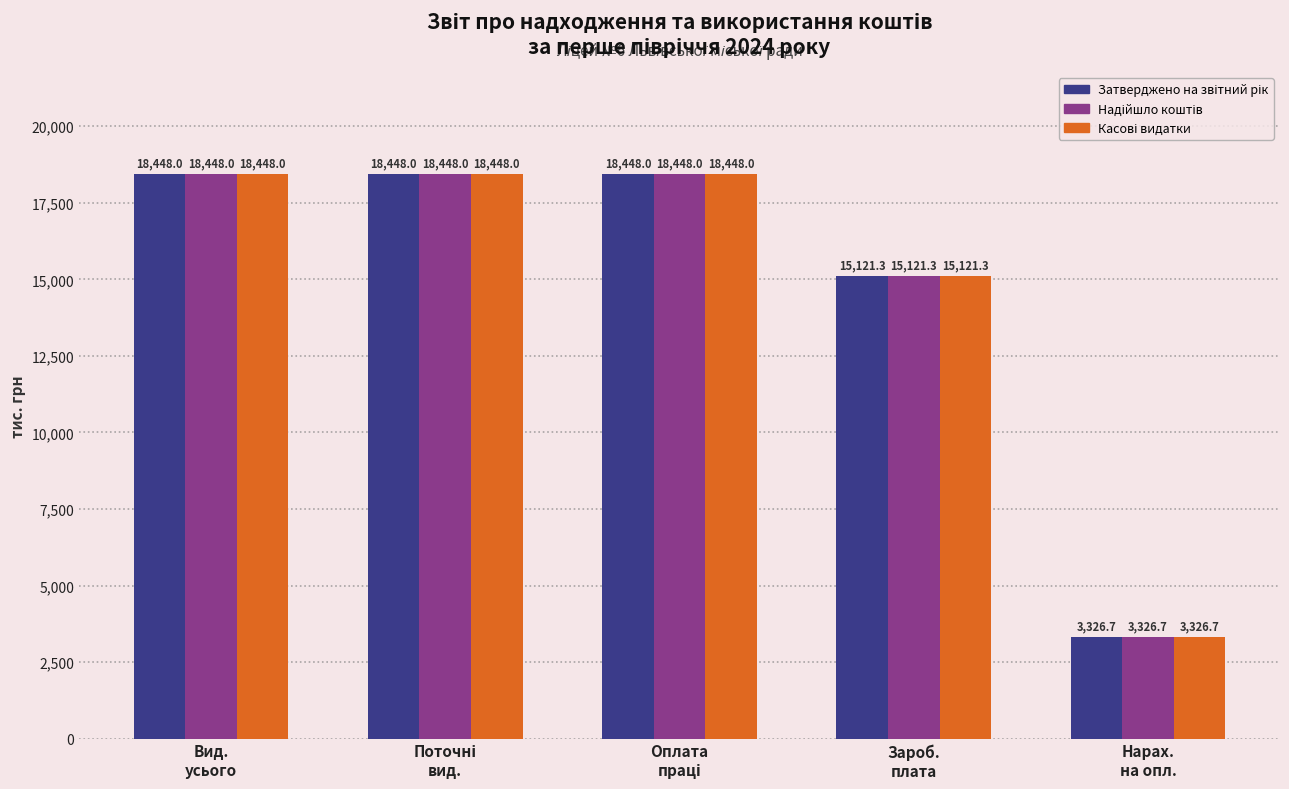

At how many categories does at least one series exceed 7699?

4